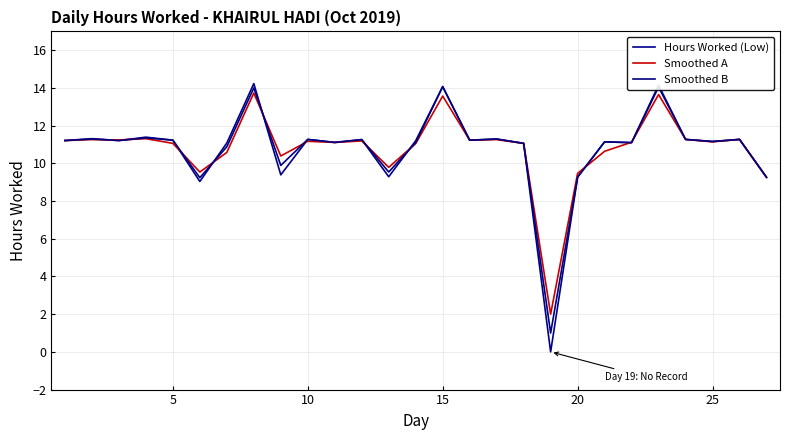

List the series in order of their peak value, highest first.

Hours Worked (Low), Smoothed B, Smoothed A